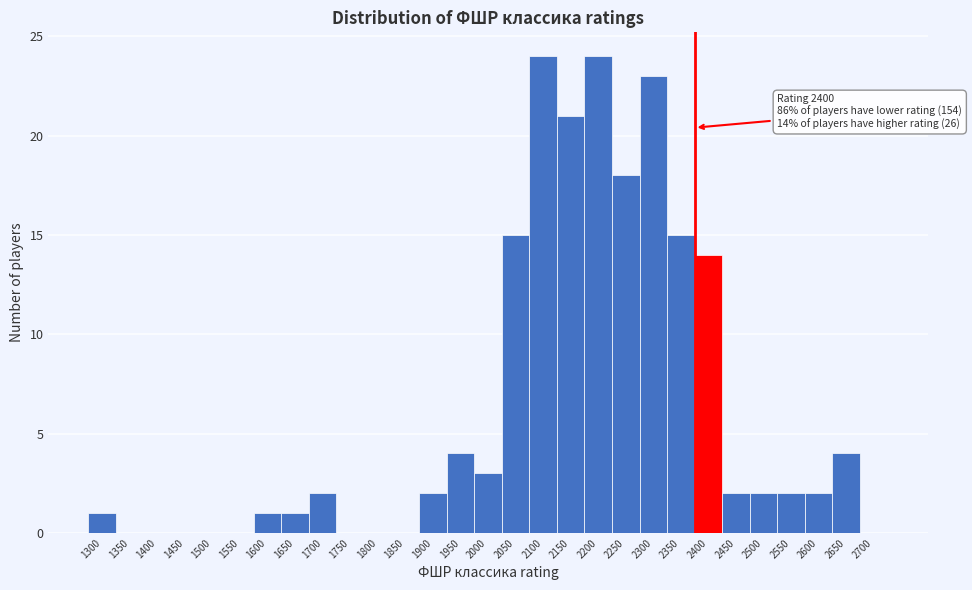

Reading left to right, extract all data points from this chart.

1300=1	1350=0	1400=0	1450=0	1500=0	1550=0	1600=1	1650=1	1700=2	1750=0	1800=0	1850=0	1900=2	1950=4	2000=3	2050=15	2100=24	2150=21	2200=24	2250=18	2300=23	2350=15	2400=14	2450=2	2500=2	2550=2	2600=2	2650=4	2700=0